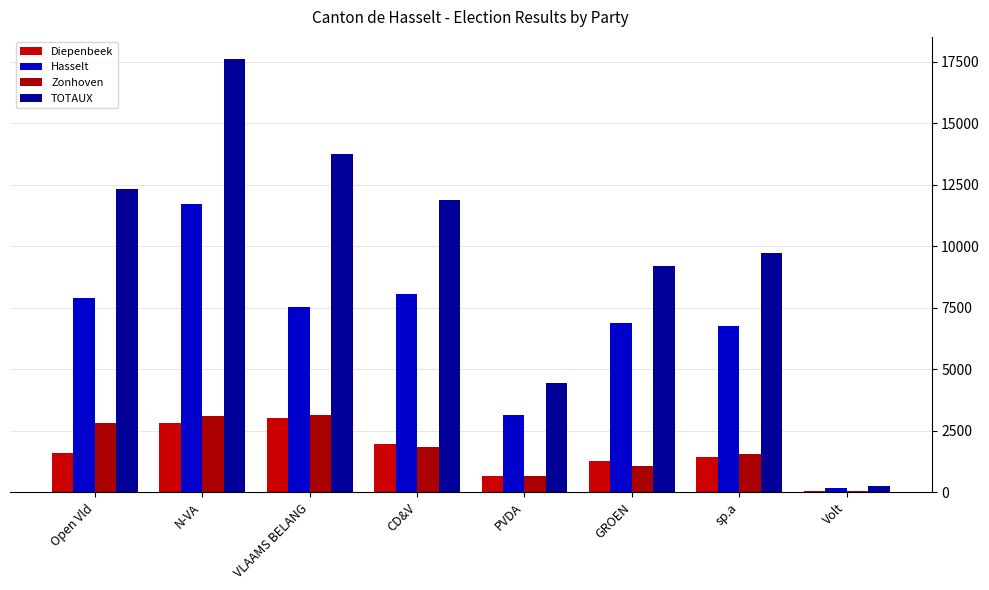

The TOTAUX series shows 11880 at CD&V. True or false?

True